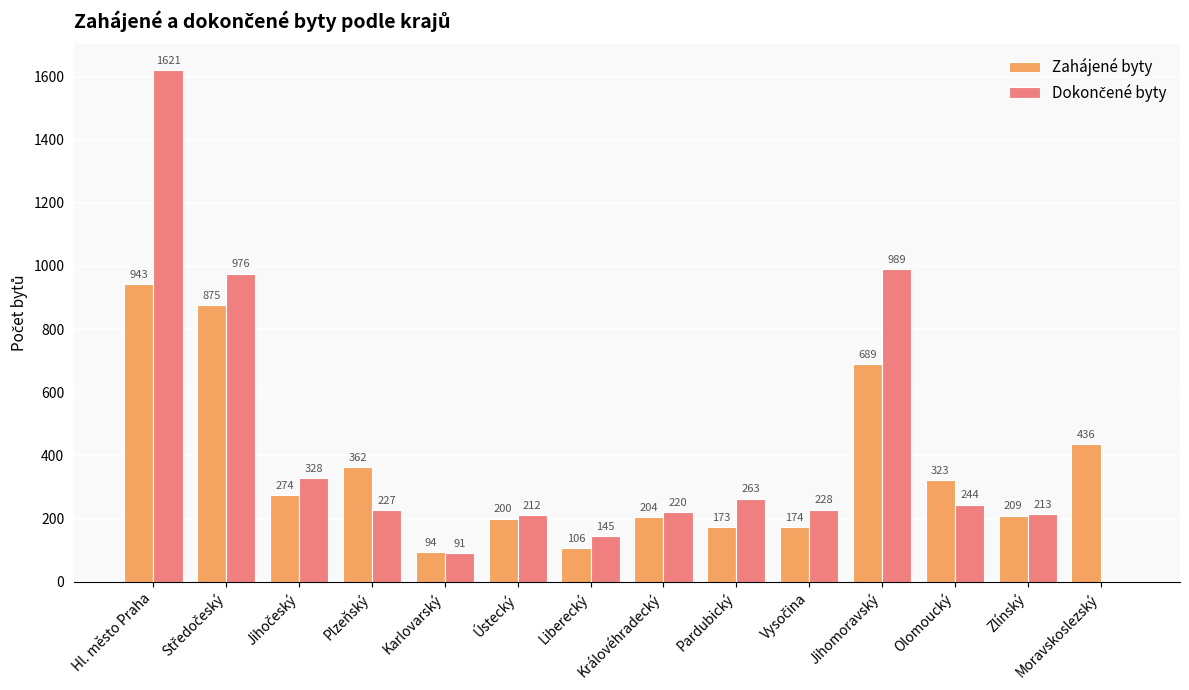

What is the total value across all series at Liberecký?

251